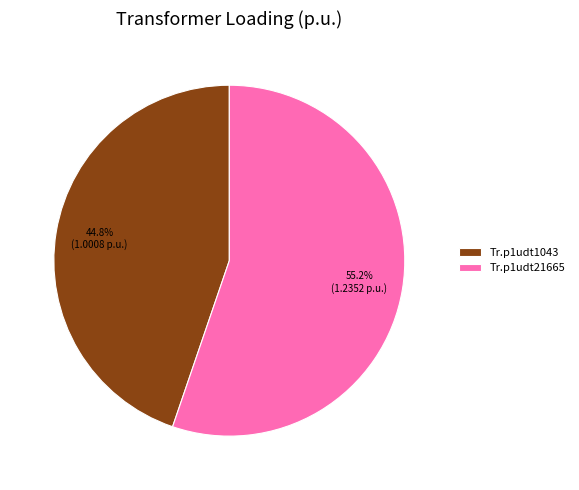

What percentage do Tr.p1udt1043 and Tr.p1udt21665 together represent?

100.0%